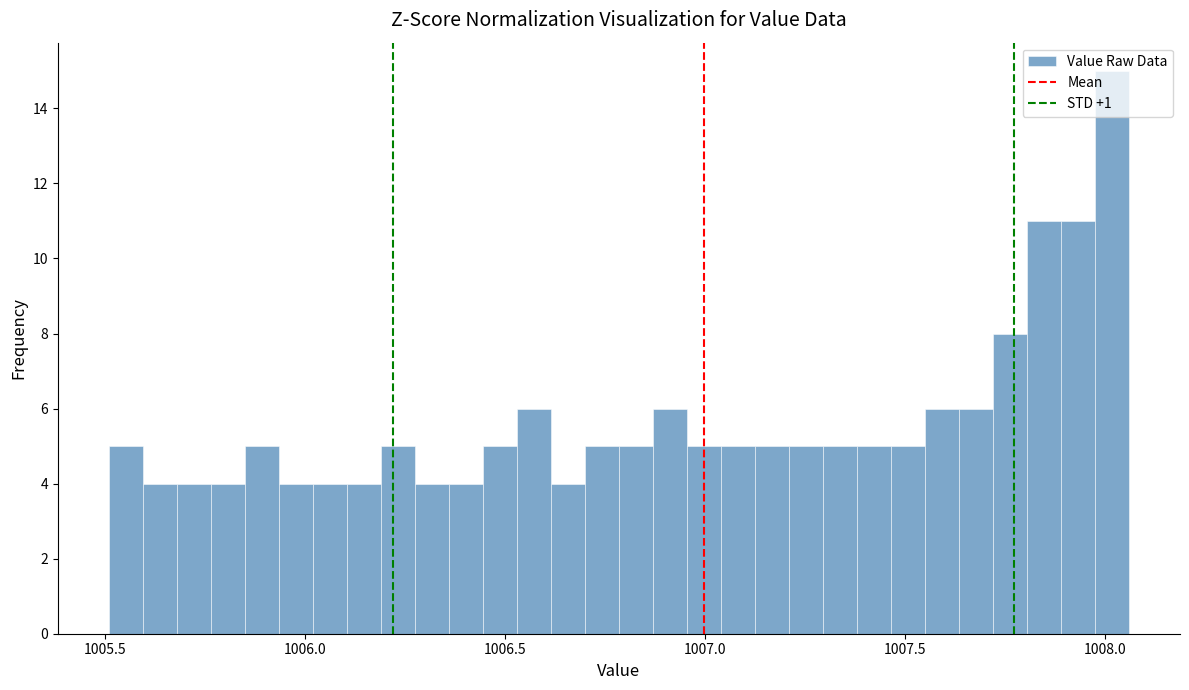

Around what value on the x-axis is the tallest bar? Give the approximate position of its centre, as read against the axis.

1008.00